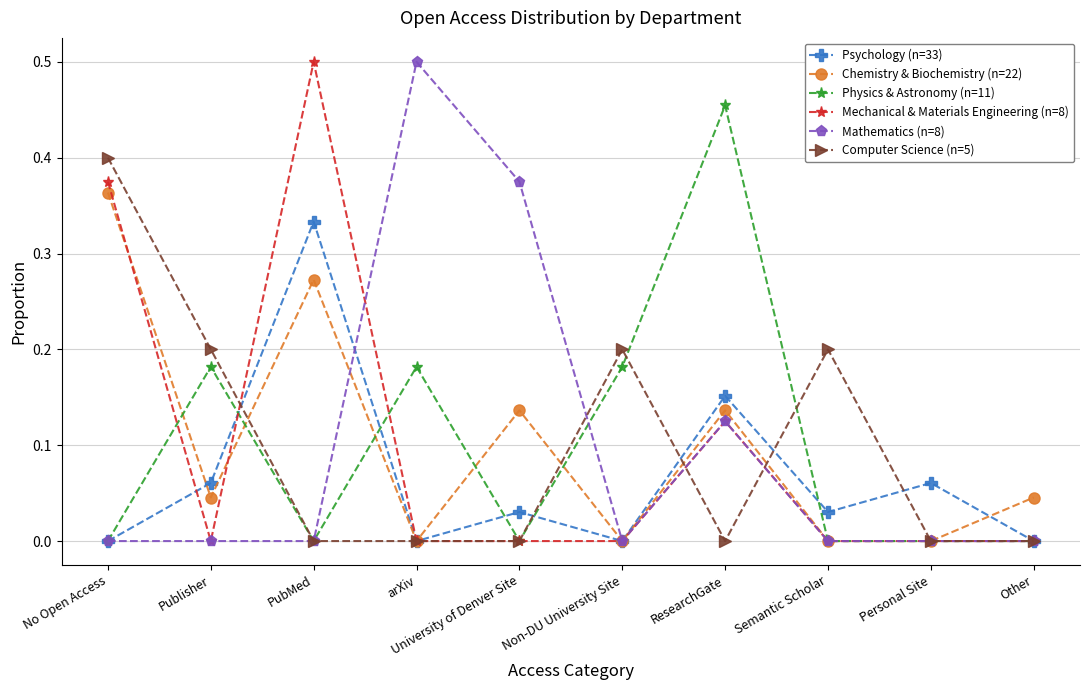

Which category has the highest value in the Chemistry & Biochemistry (n=22) series?

No Open Access